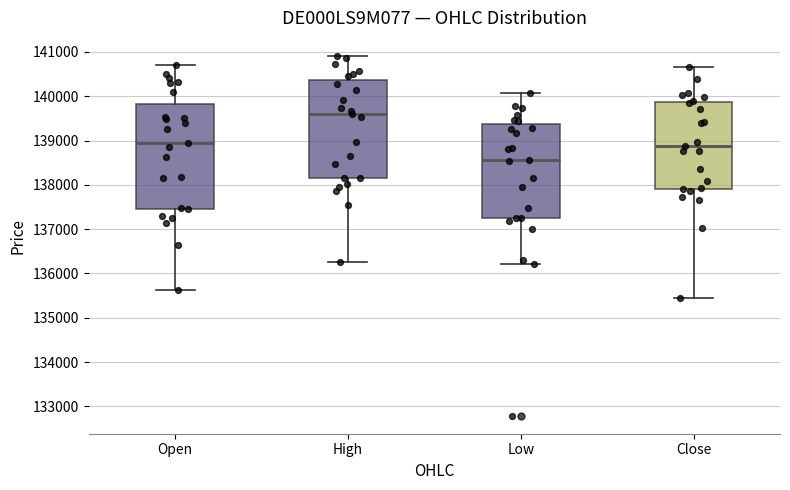

Reading left to right, transcribe this box plot: for each box, give where its median line is, the range the box spans, and where its two whiskers end, as read against the y-axis. The values are not printed on the chart, so give them approximately, as read against the axis.

Open: median 139000, box 137500 to 139800, whiskers 135600 to 140700
High: median 139600, box 138200 to 140400, whiskers 136300 to 140900
Low: median 138600, box 137300 to 139400, whiskers 136200 to 140100
Close: median 138900, box 137900 to 139900, whiskers 135500 to 140700